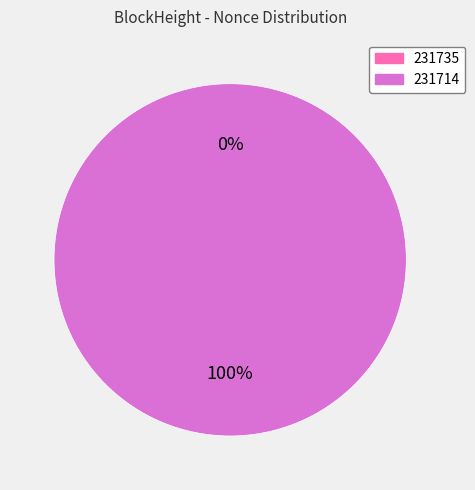

Does 231714 represent more than half of the total?

Yes